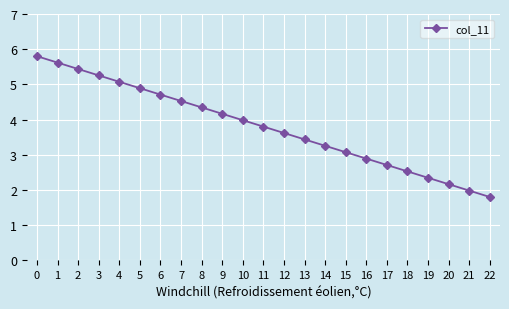

Does the chart have visible grid lines?

Yes